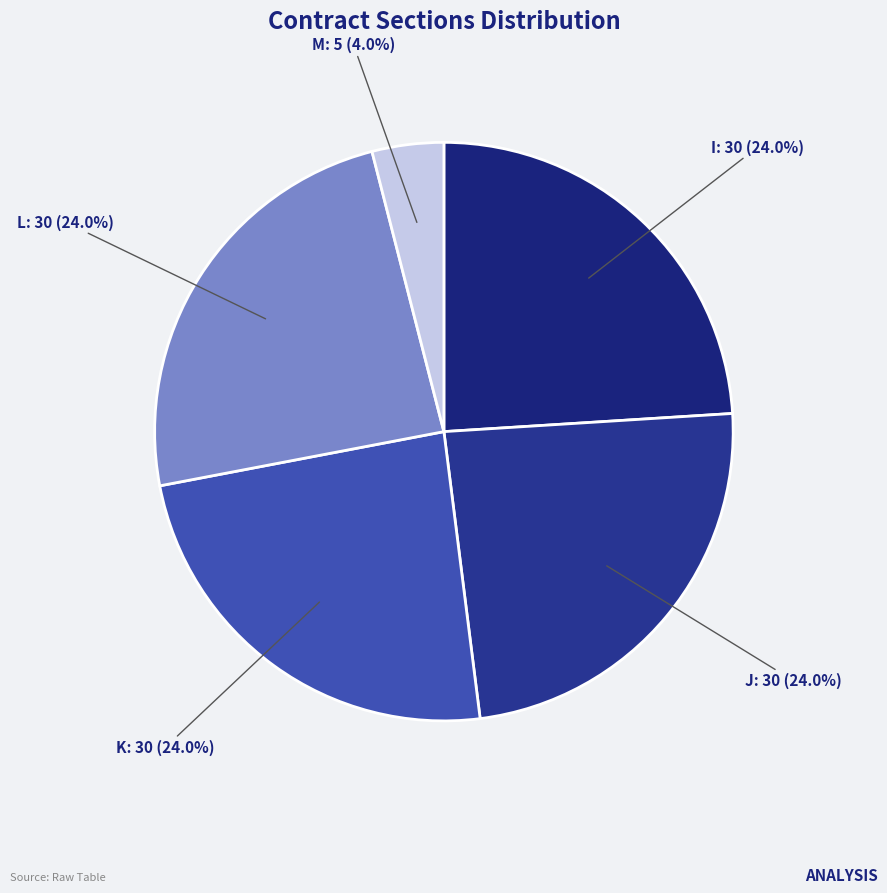

Approximately how many times larger is the value at M compared to L?

0.2